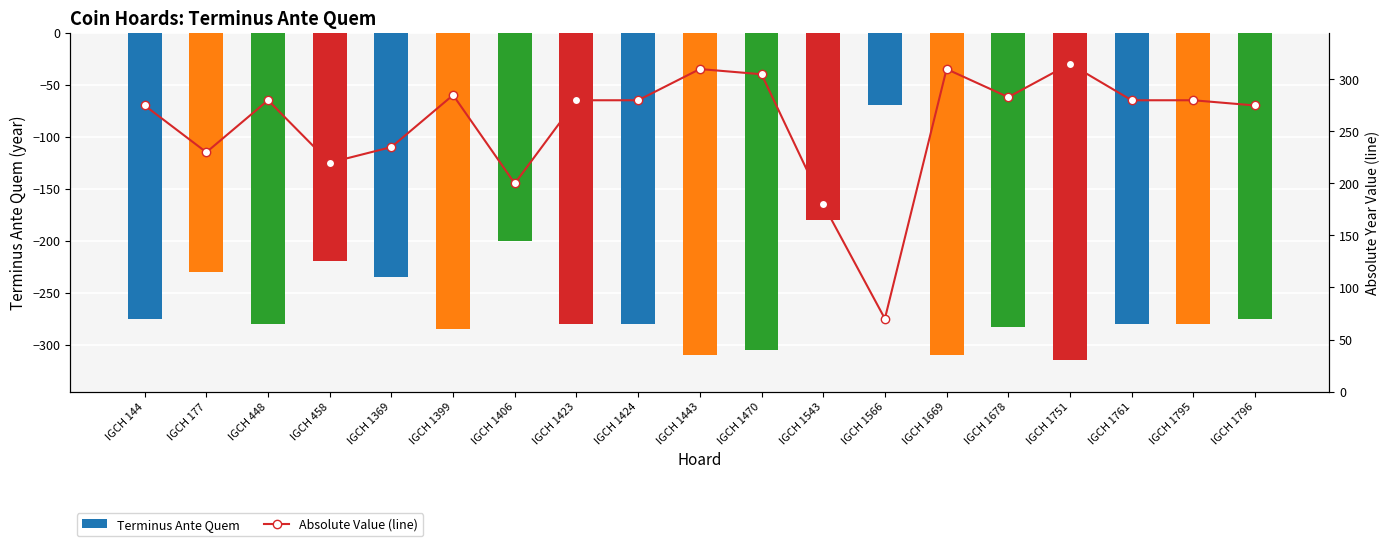

What are all the series names shown in the legend?

Terminus Ante Quem, Absolute Value (line)